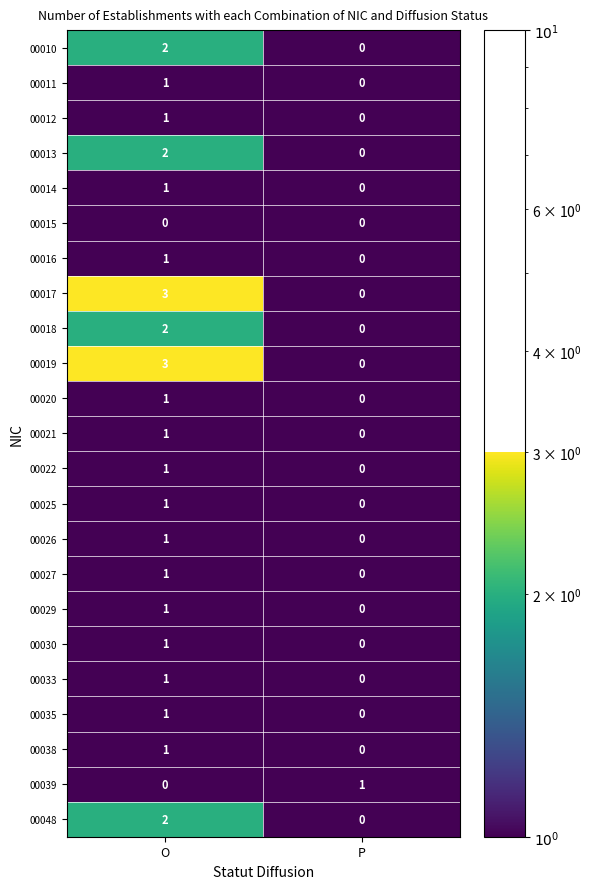

What is the maximum value shown in the chart?

3